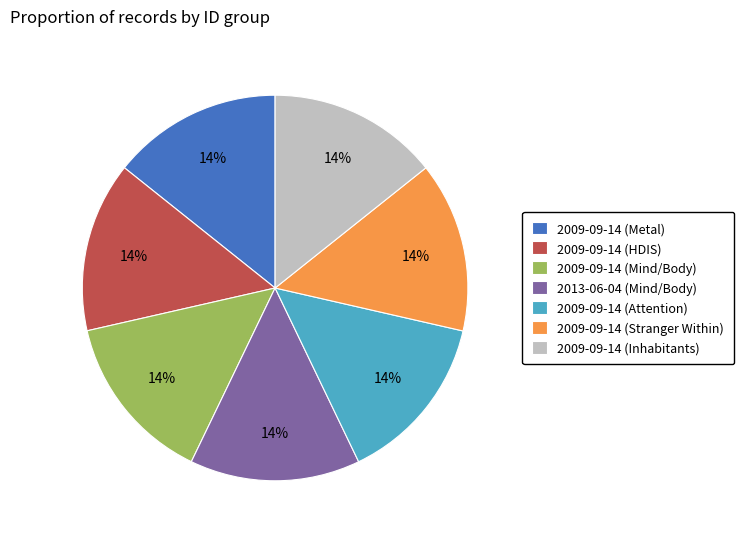

Is there any slice that represents more than half of the pie?

No